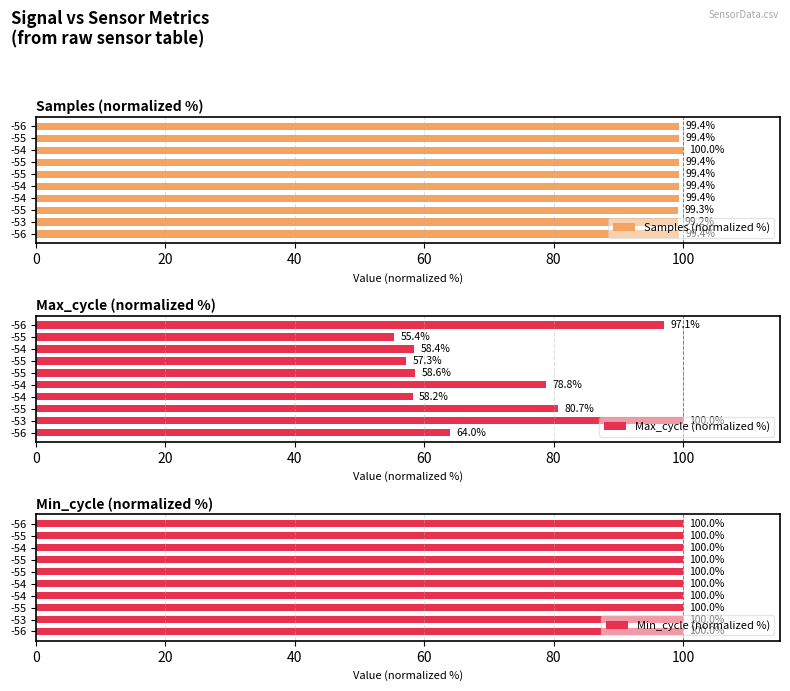

At which label does Samples (normalized %) reach its minimum?

-53